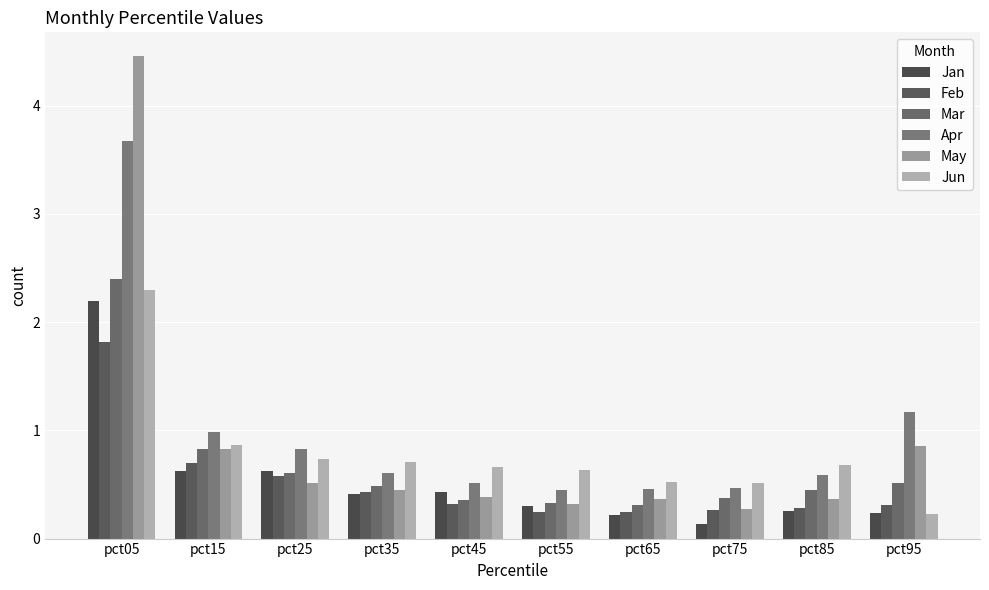

At how many categories does at least one series exceed 3?

1